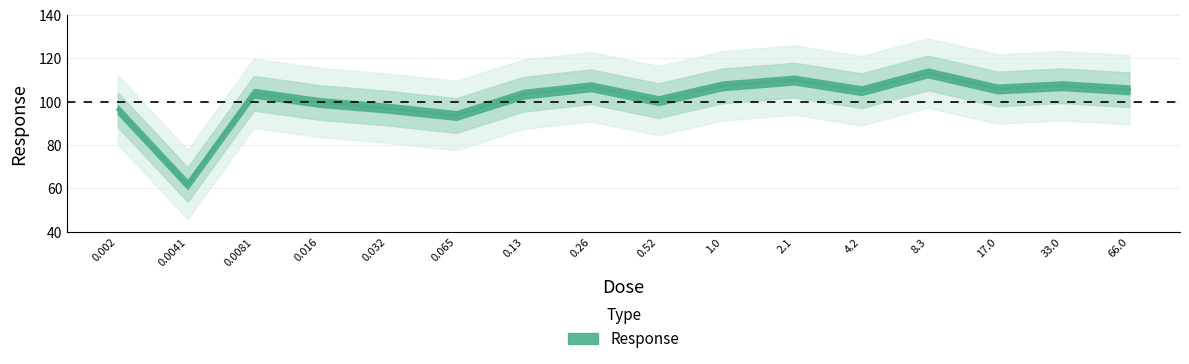

Where is the first local maximum?

0.0081